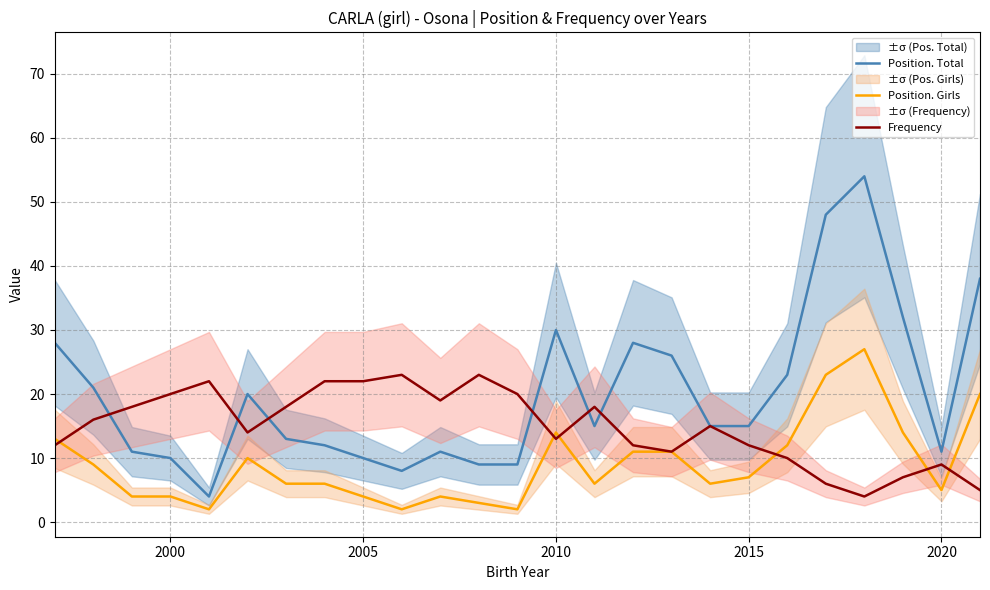

What is the smallest value displayed?

2